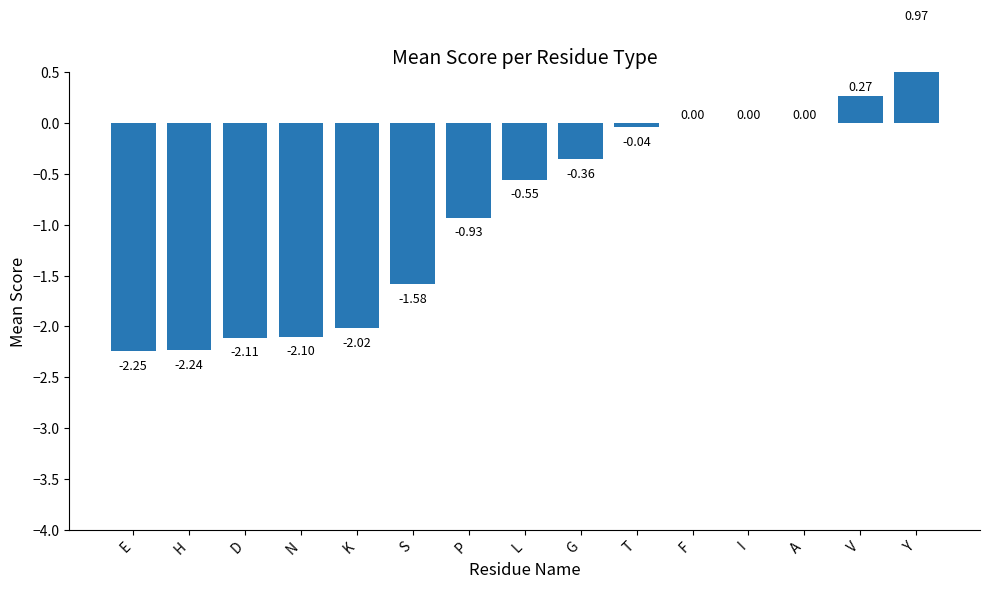

True or false: the data shows -1.1 at H.

False